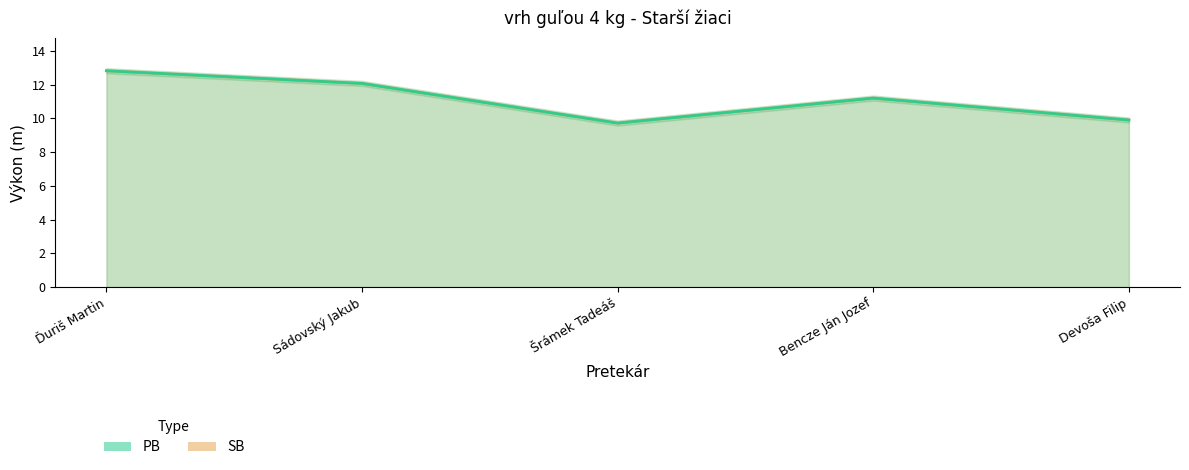

What is the sum of all PB values?

55.7